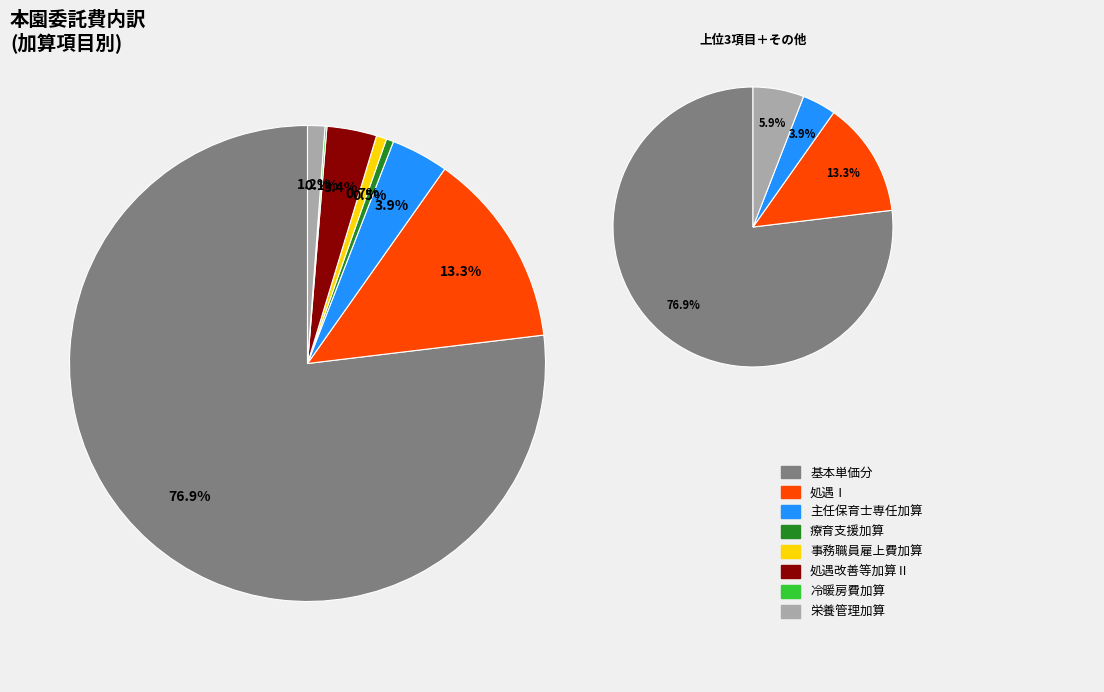

Does 冷暖房費加算 account for over 50% of the chart?

No